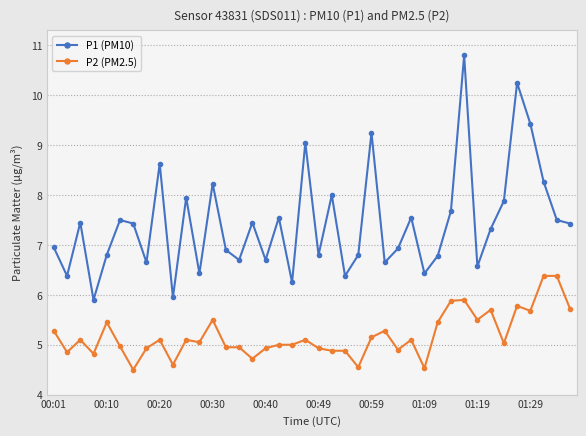

In P1 (PM10), how many points are lower than both neighbors (excluding endpoints)?

13